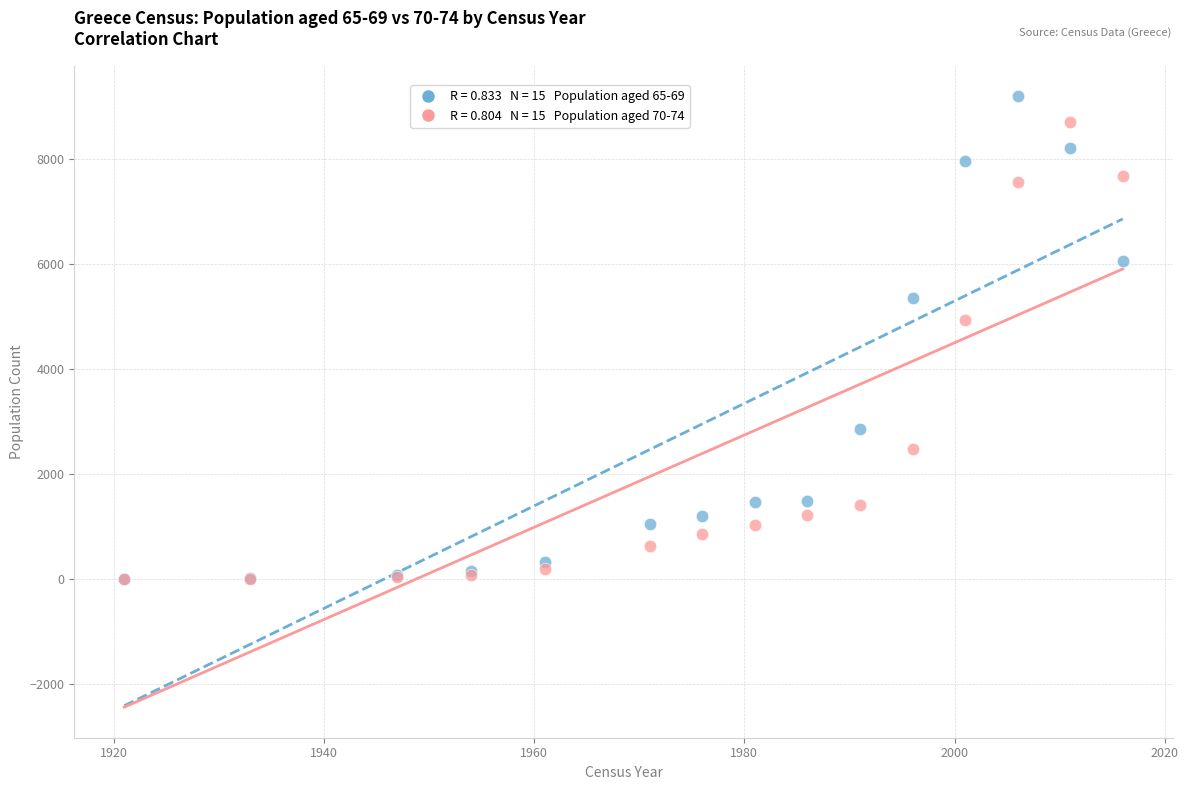

Across all series, what Y value is closest to 4600?

4931